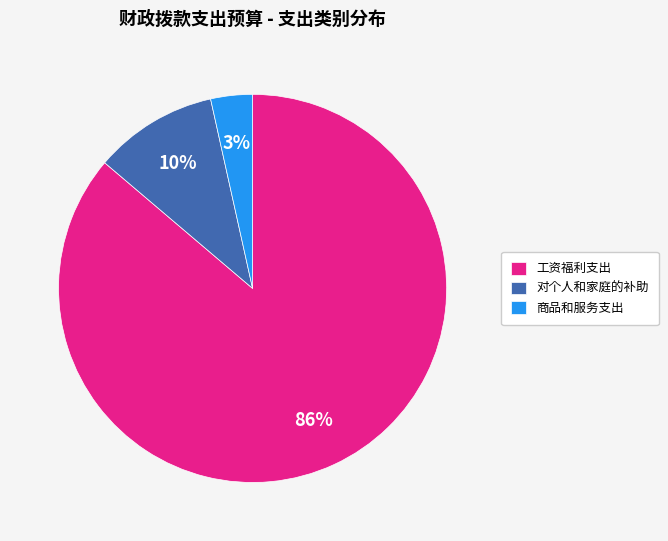

Does 对个人和家庭的补助 represent more than half of the total?

No